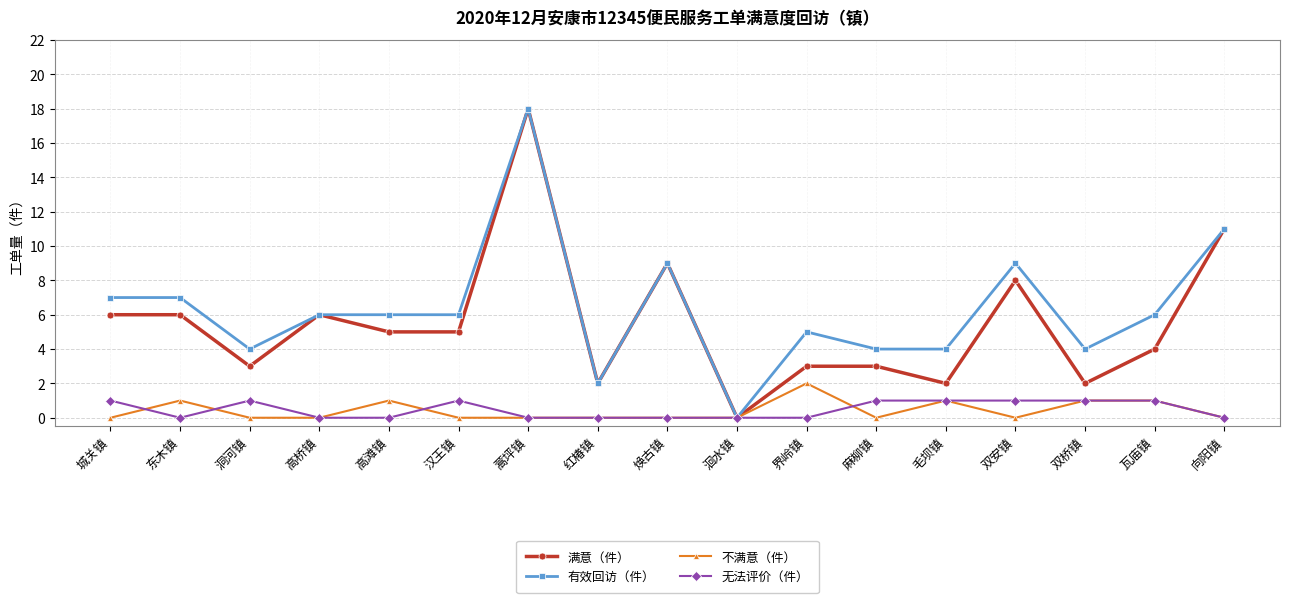

What is the label of the 9th point from the left?

焕古镇